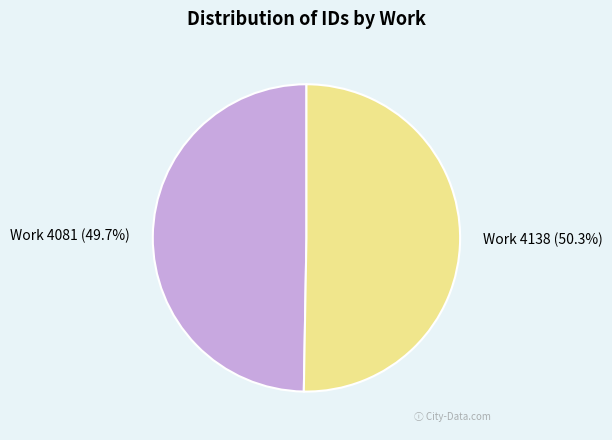

Approximately how many times larger is the value at Work 4138 compared to Work 4081?

1.0